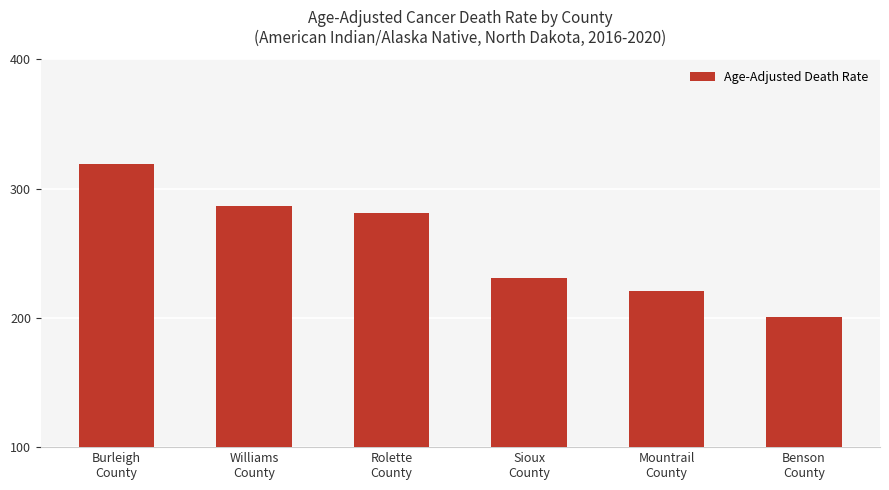

List the labels in order of value, smallest first.

Benson
County, Mountrail
County, Sioux
County, Rolette
County, Williams
County, Burleigh
County